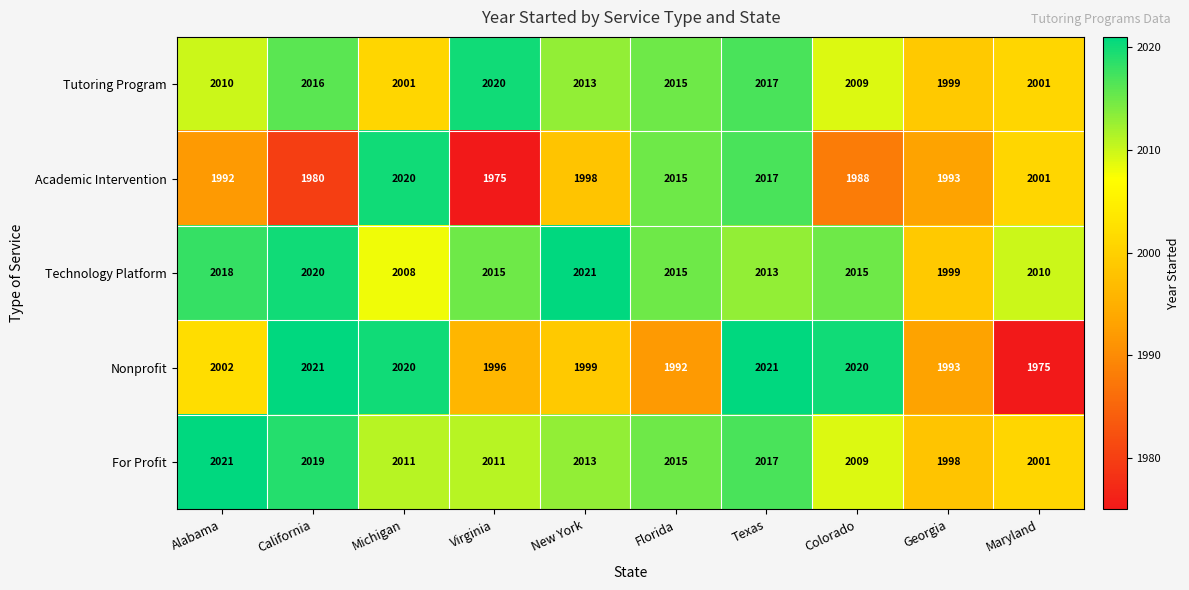

Which series has the widest spread of values?

Nonprofit